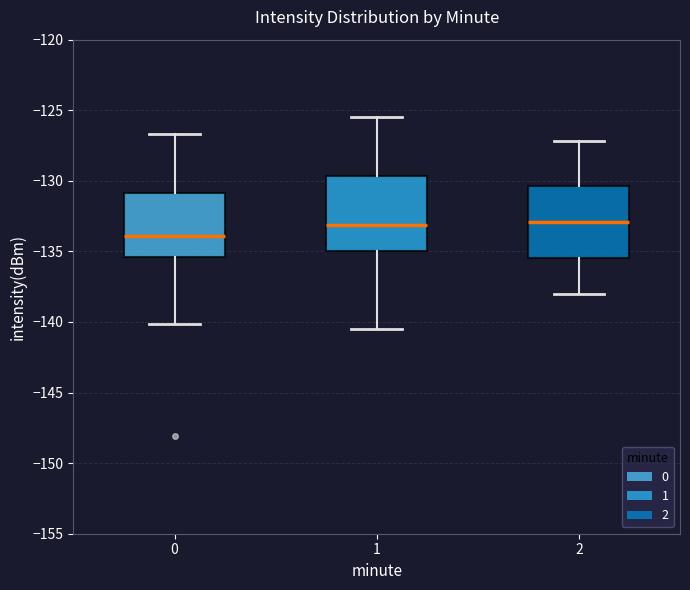

Reading left to right, read every box against the y-axis: the position of its median line, the range the box covers, and the ends of its whiskers. The values are not printed on the chart, so give them approximately, as read against the axis.

0: median -134.0, box -135.5 to -131.0, whiskers -140.0 to -126.5
1: median -133.0, box -135.0 to -129.5, whiskers -140.5 to -125.5
2: median -133.0, box -135.5 to -130.5, whiskers -138.0 to -127.0